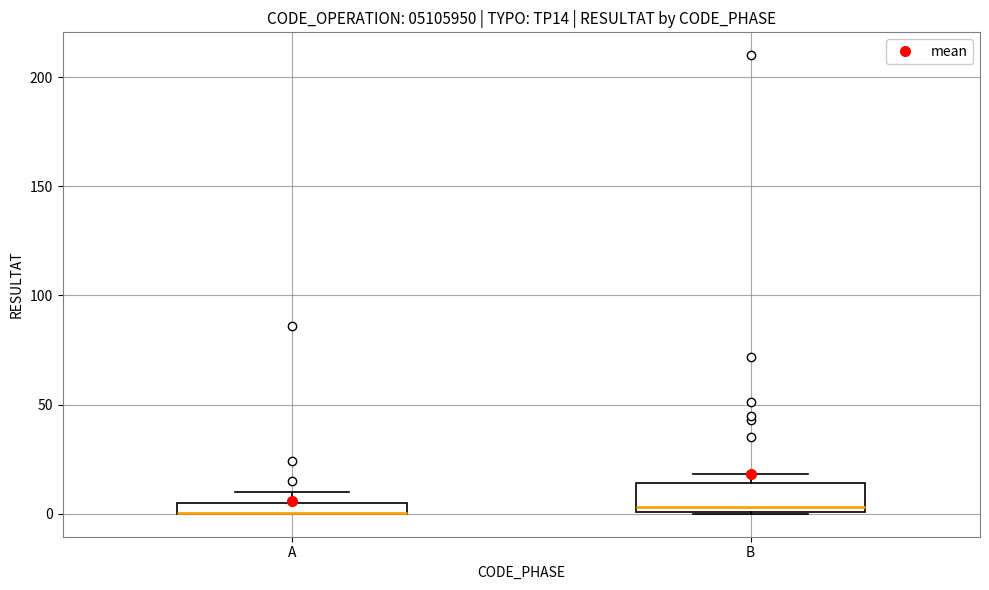

Which box is the tallest, from its lower edge to its upper edge?

B